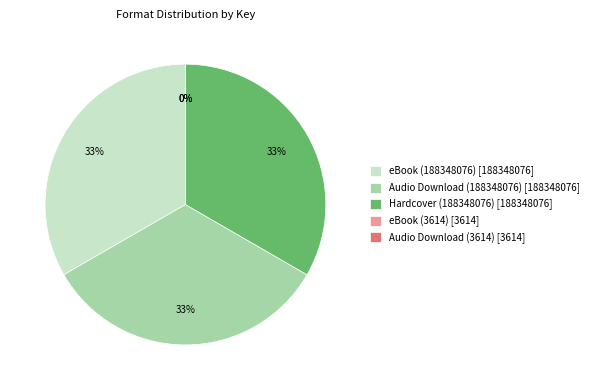

Is there any slice that represents more than half of the pie?

No